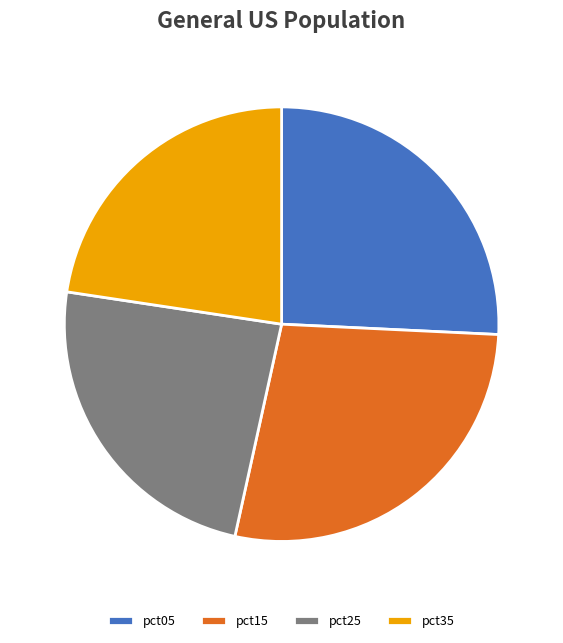

Is there any slice that represents more than half of the pie?

No